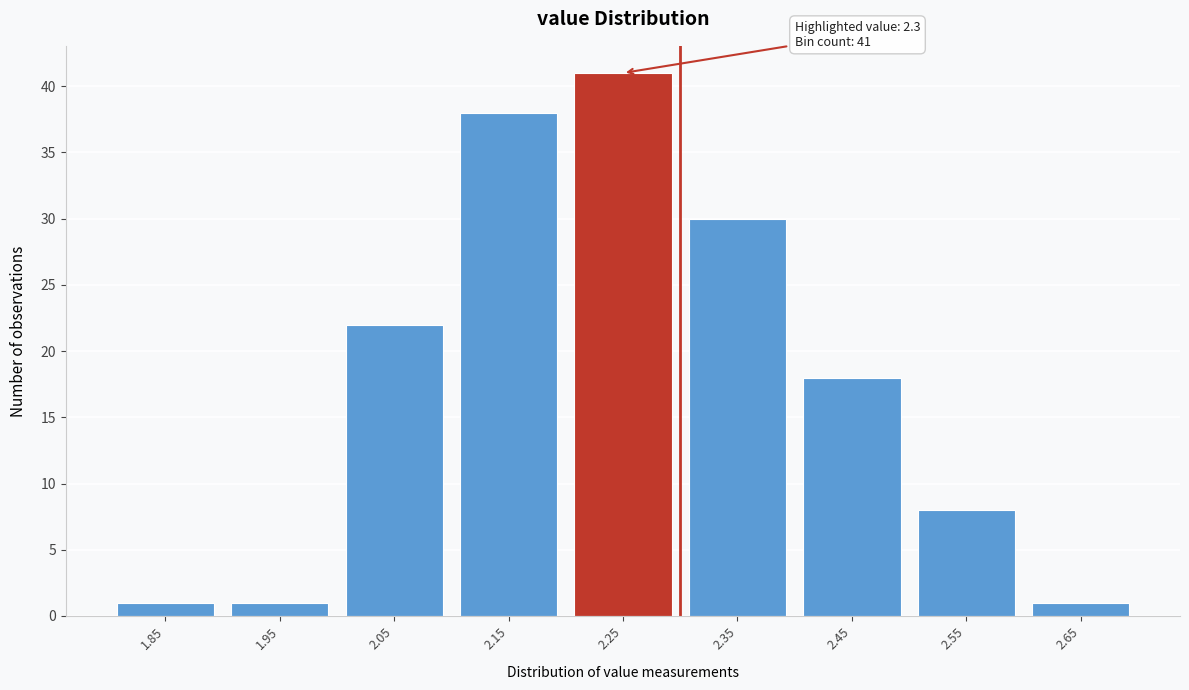

Reading right to left, what are all the values shown in this chart?

1	8	18	30	41	38	22	1	1